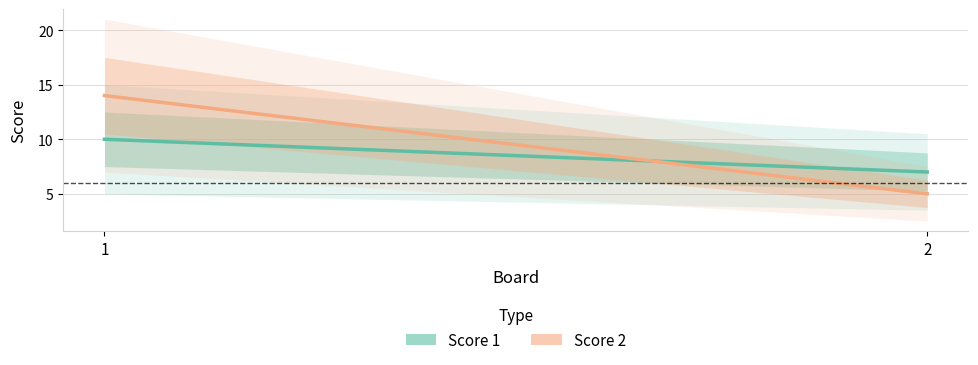

What is the sum of the Score 1 values at 2 and 1?

17